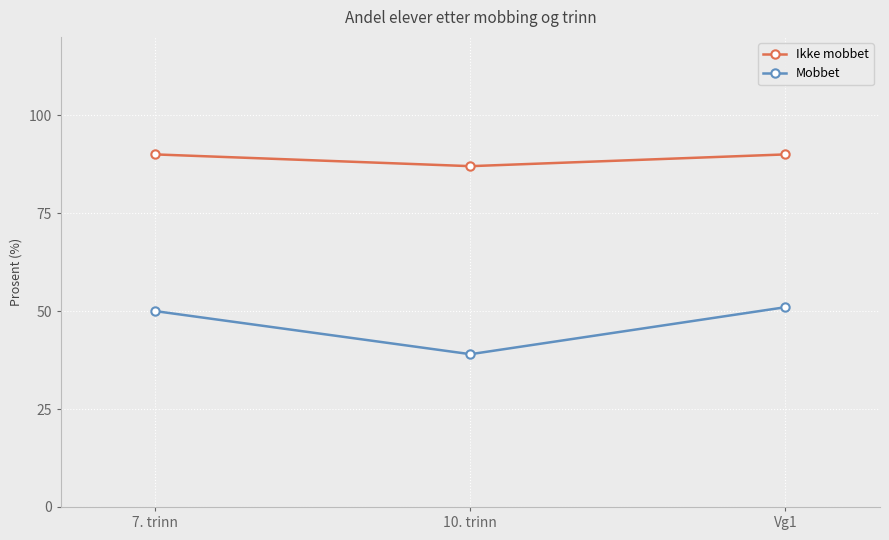

What is the average value of the Mobbet series?

47